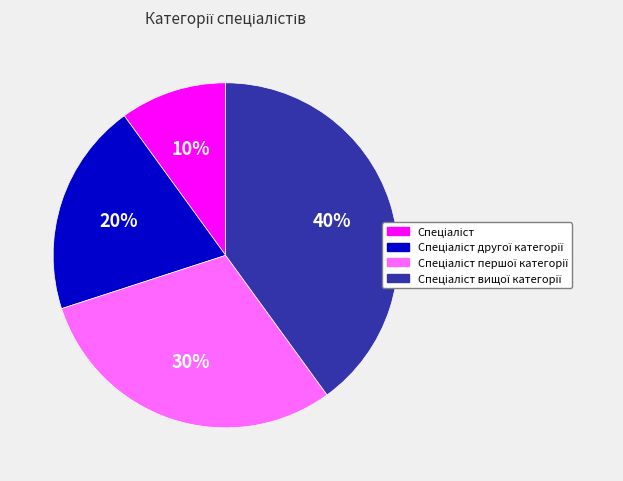

How many slices are in this pie chart?

4